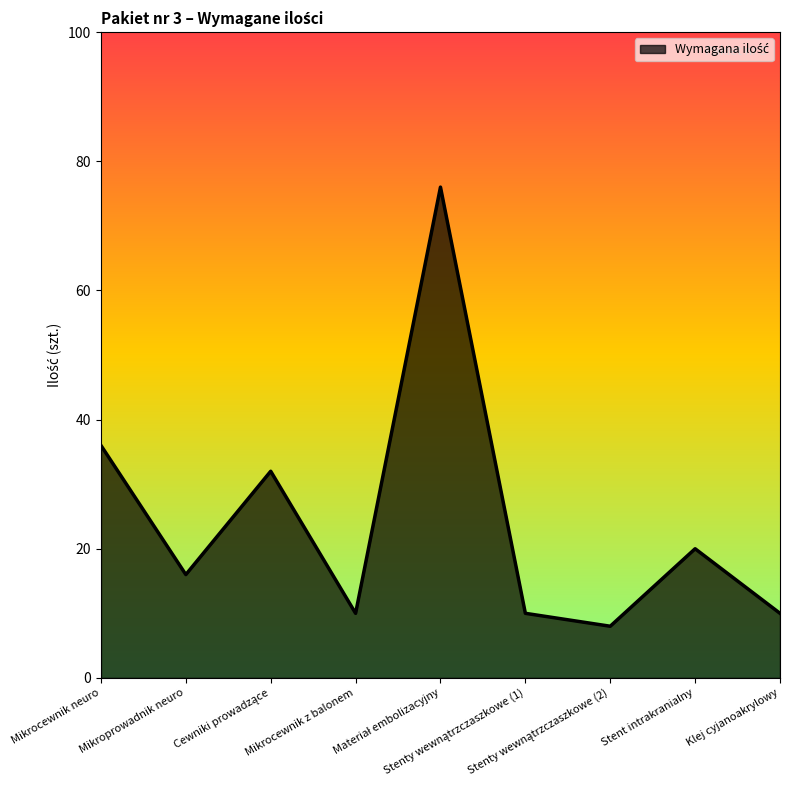

The value at Stent intrakranialny is 28. True or false?

False